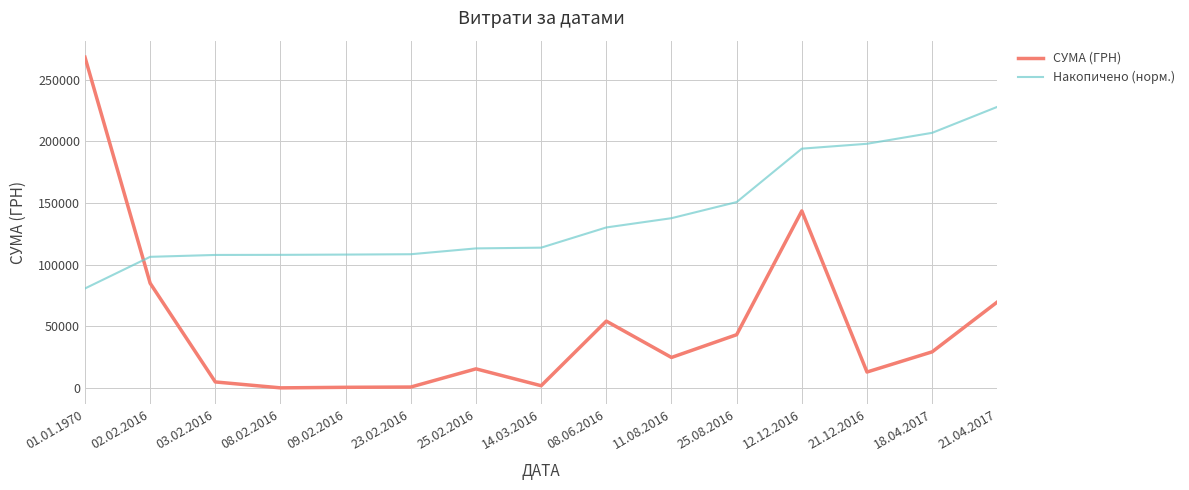

What position from the left is 08.02.2016?

4